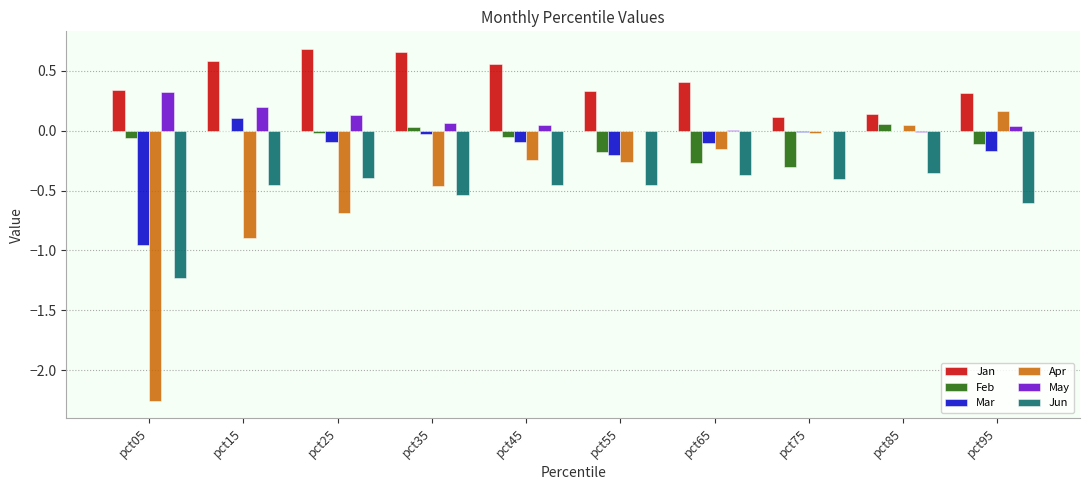

Between pct25 and pct75, which series saw the biggest shift?

Apr